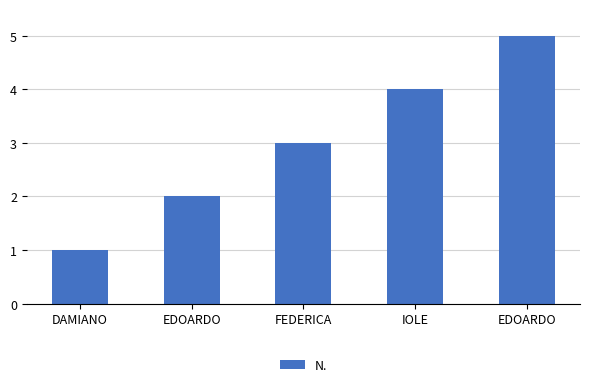

Count the number of categories in the chart.

5